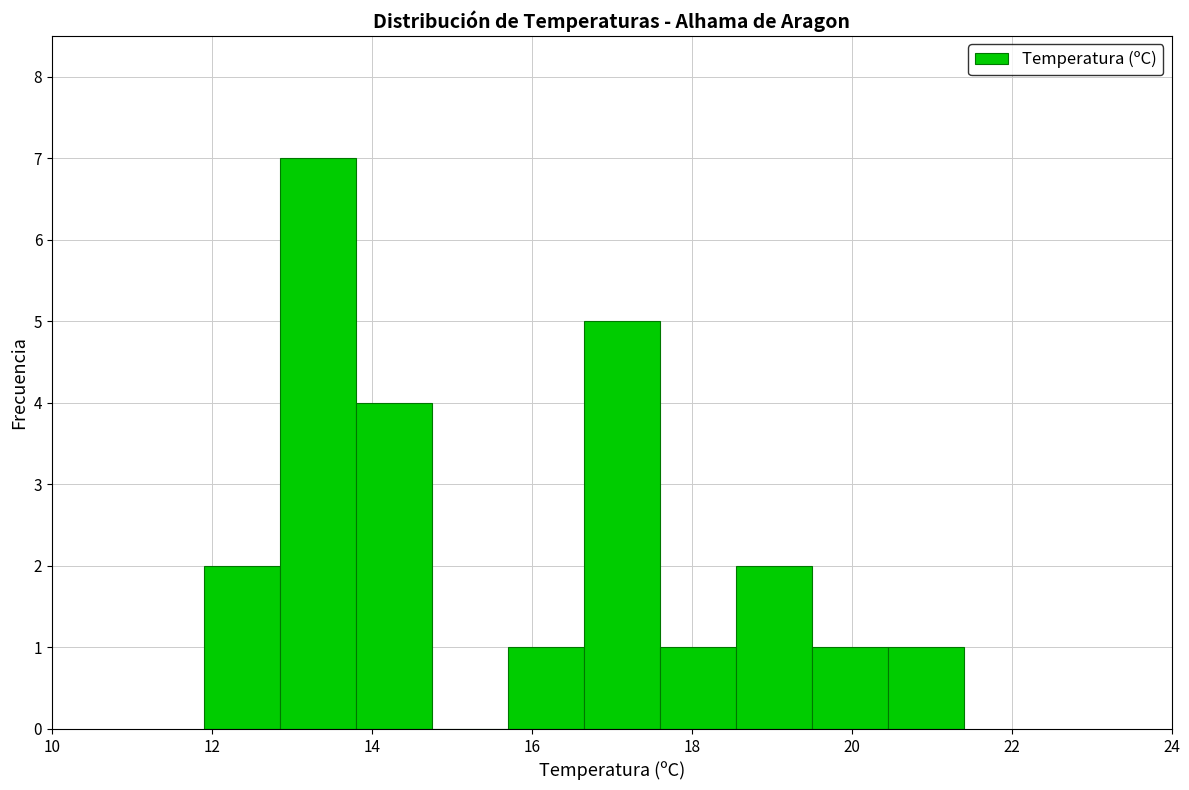

Over which range of the x-axis is the bar tallest?

12.85 to 13.80